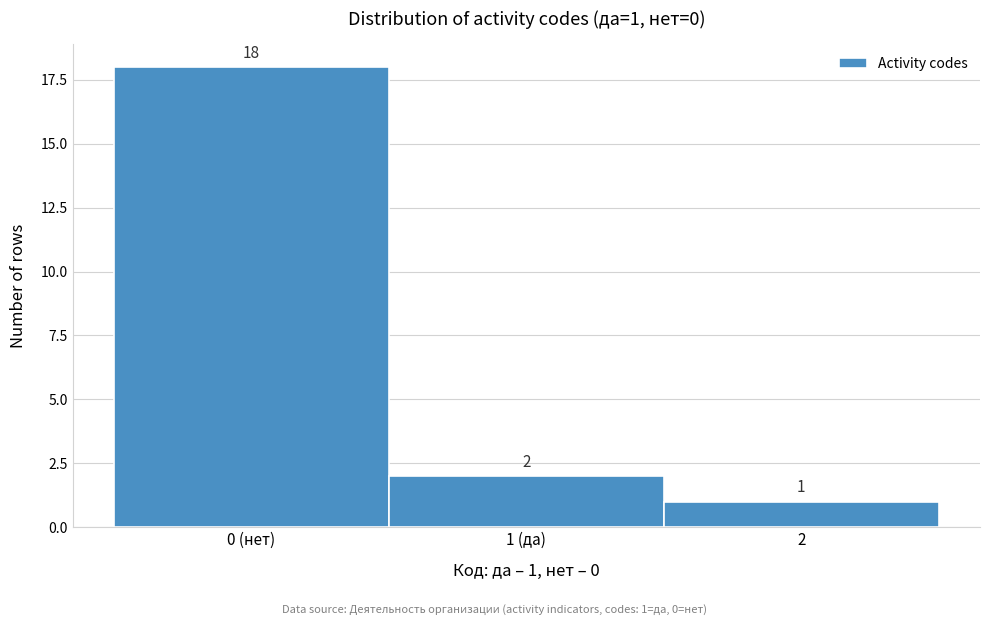

Reading right to left, extract all data points from this chart.

1	2	18